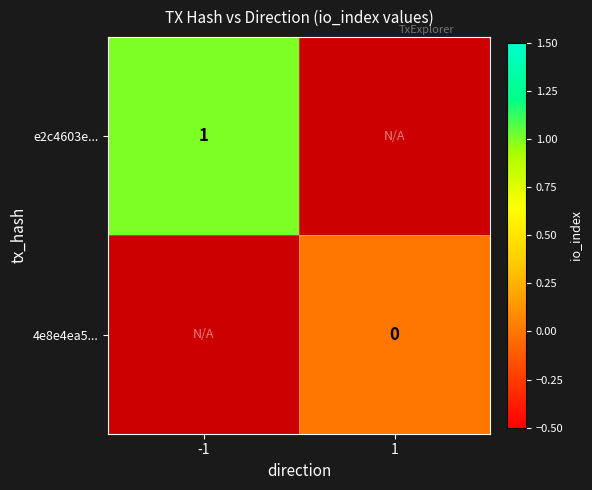

The value of e2c4603e... at -1 is 2. True or false?

False